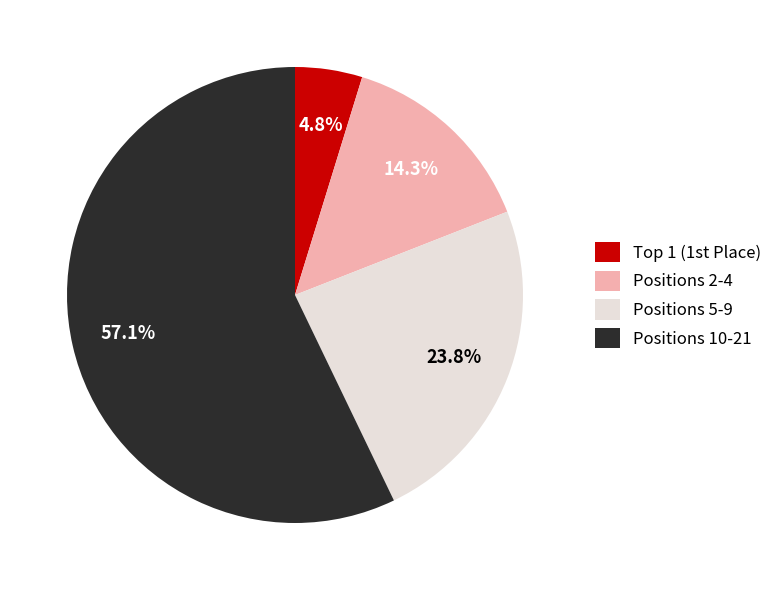

What is the ratio of the value at Positions 2-4 to the value at Positions 10-21?

0.3